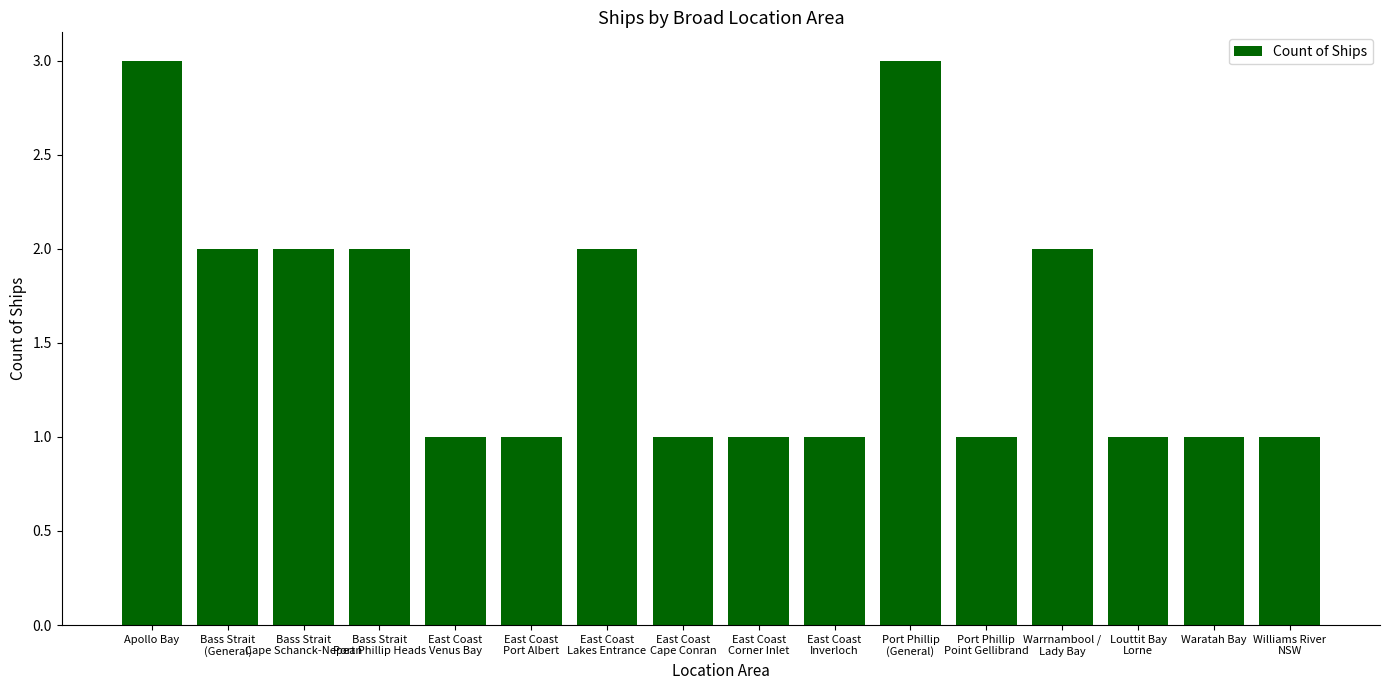

What is the value of the 8th bar from the left?

1